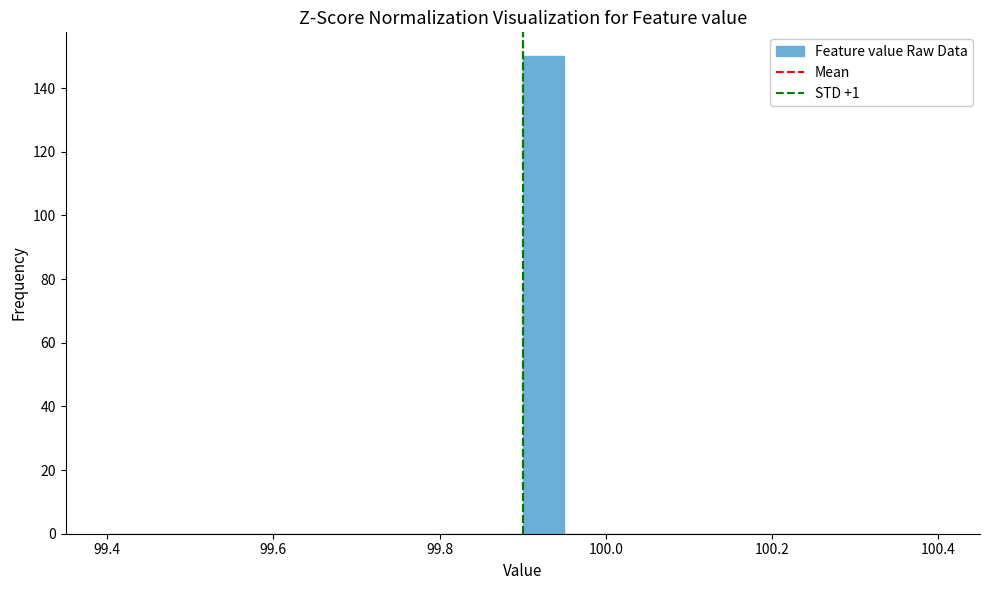

Around what value on the x-axis is the tallest bar? Give the approximate position of its centre, as read against the axis.

99.92